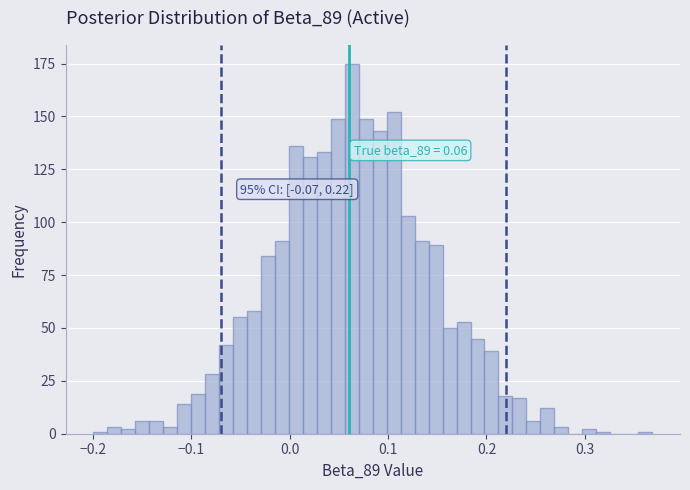

Read against the x-axis, roughly where is the centre of the tallest bar?

0.06